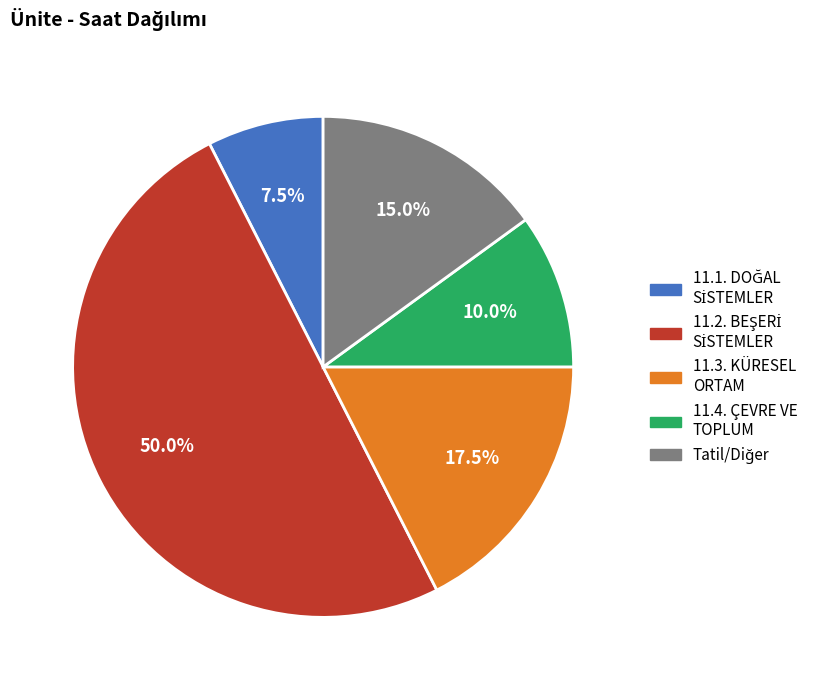

Count the number of slices in the pie.

5